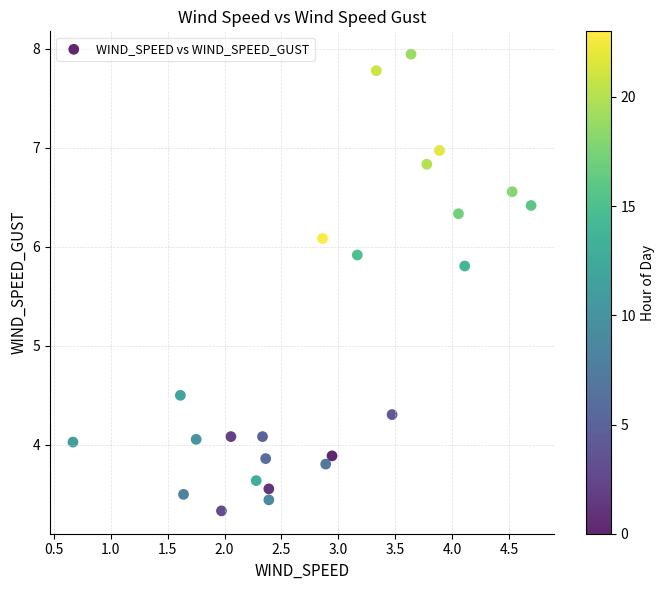

What is the range of X values (max minus min)?

4.0